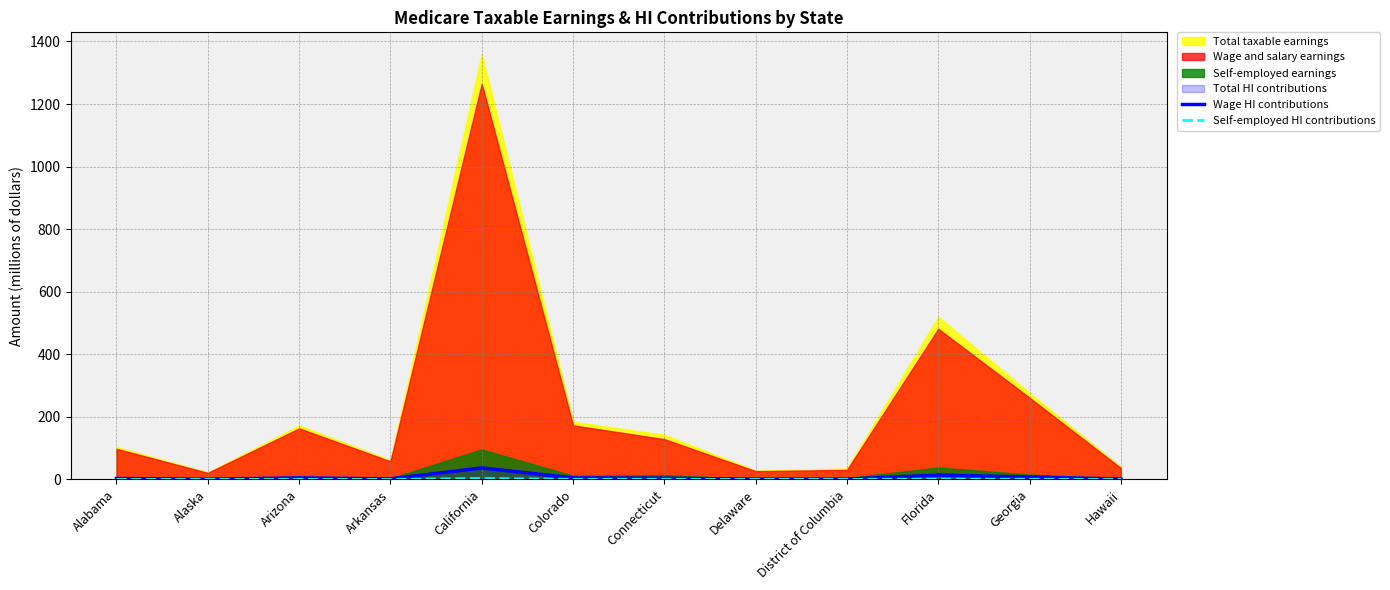

What is the maximum value for Wage HI contributions?

36.7